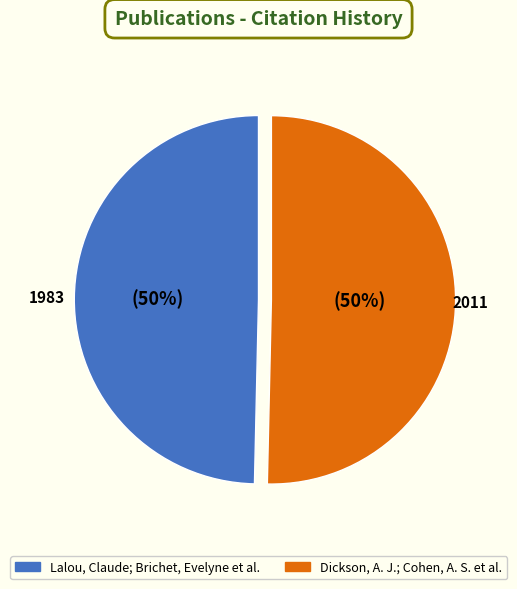

What is the smallest slice in the pie chart?

Lalou, Claude; Brichet, Evelyne et al.